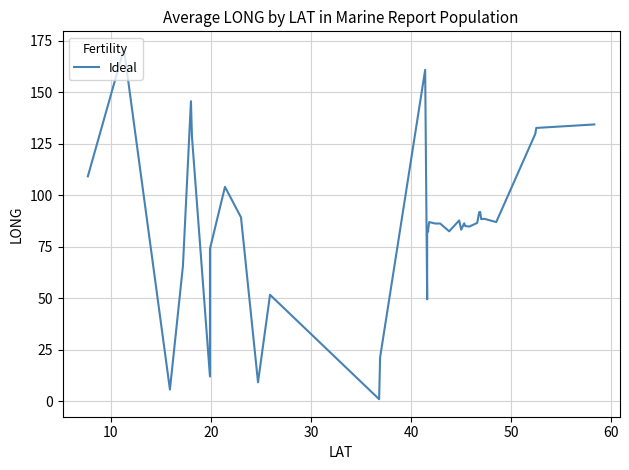

Does the chart display data point markers on the line(s)?

No